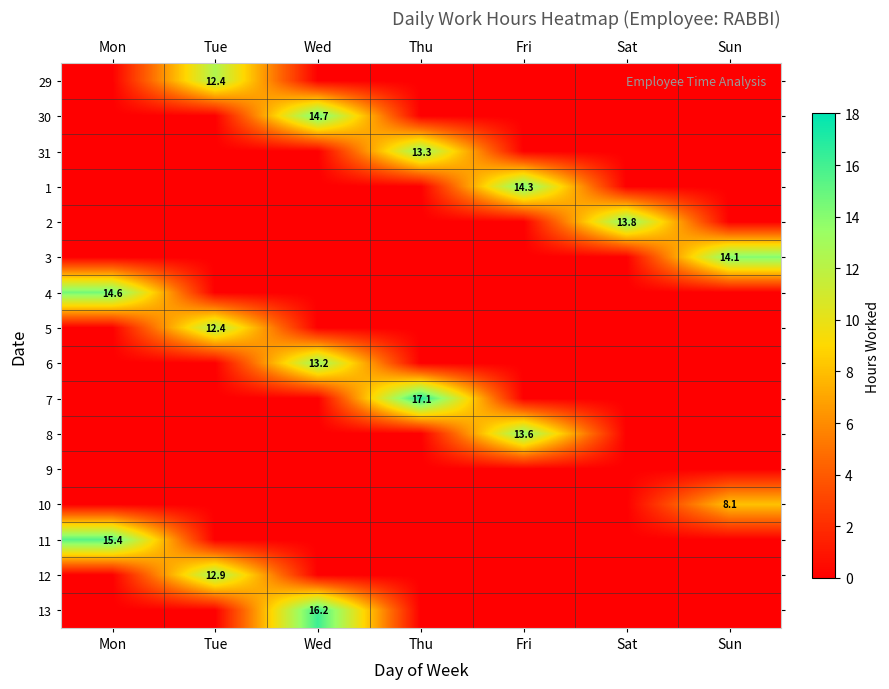

At which category does the chart reach its minimum across all series?

Mon